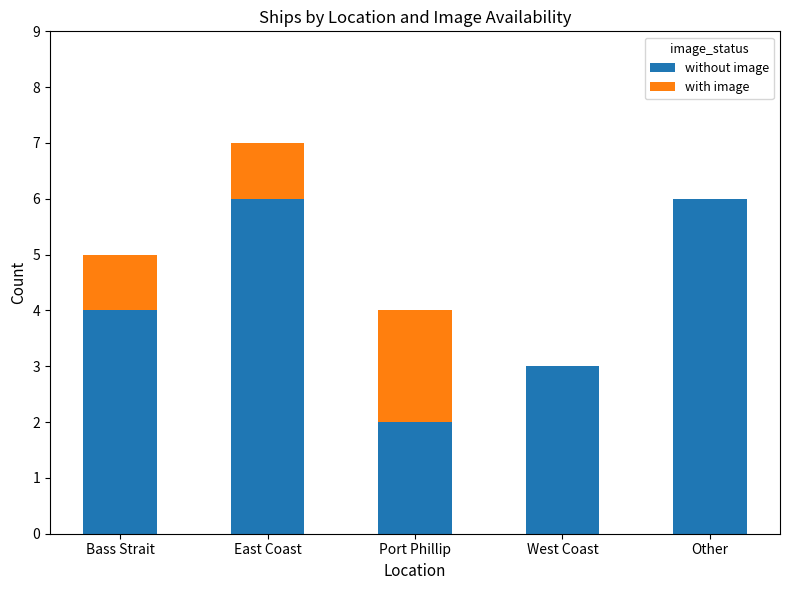

Are the bars grouped side by side (vs. stacked)?

No